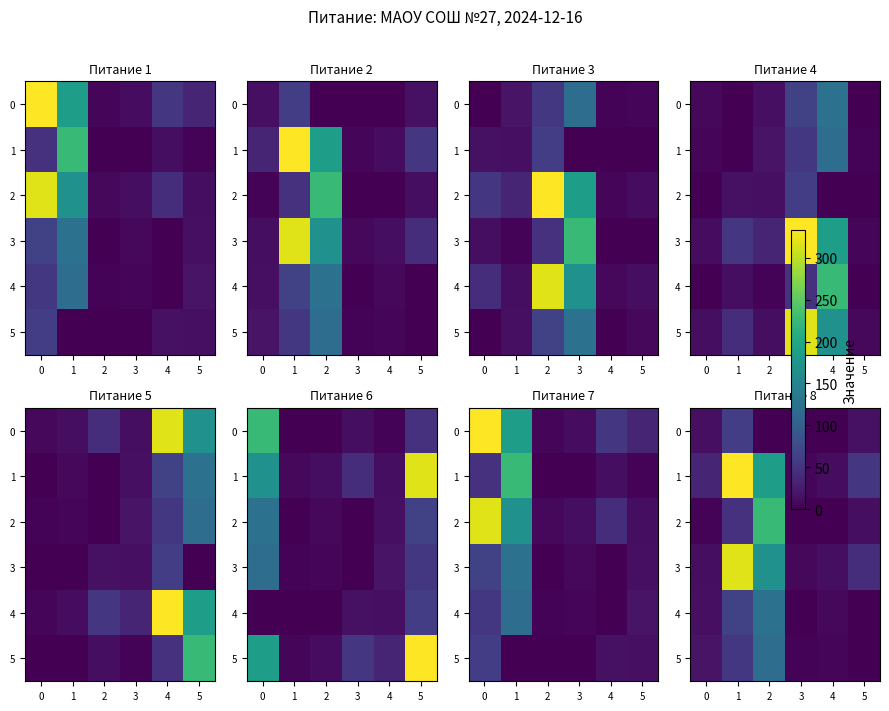

Which category has the lowest value in the 1 series?

3